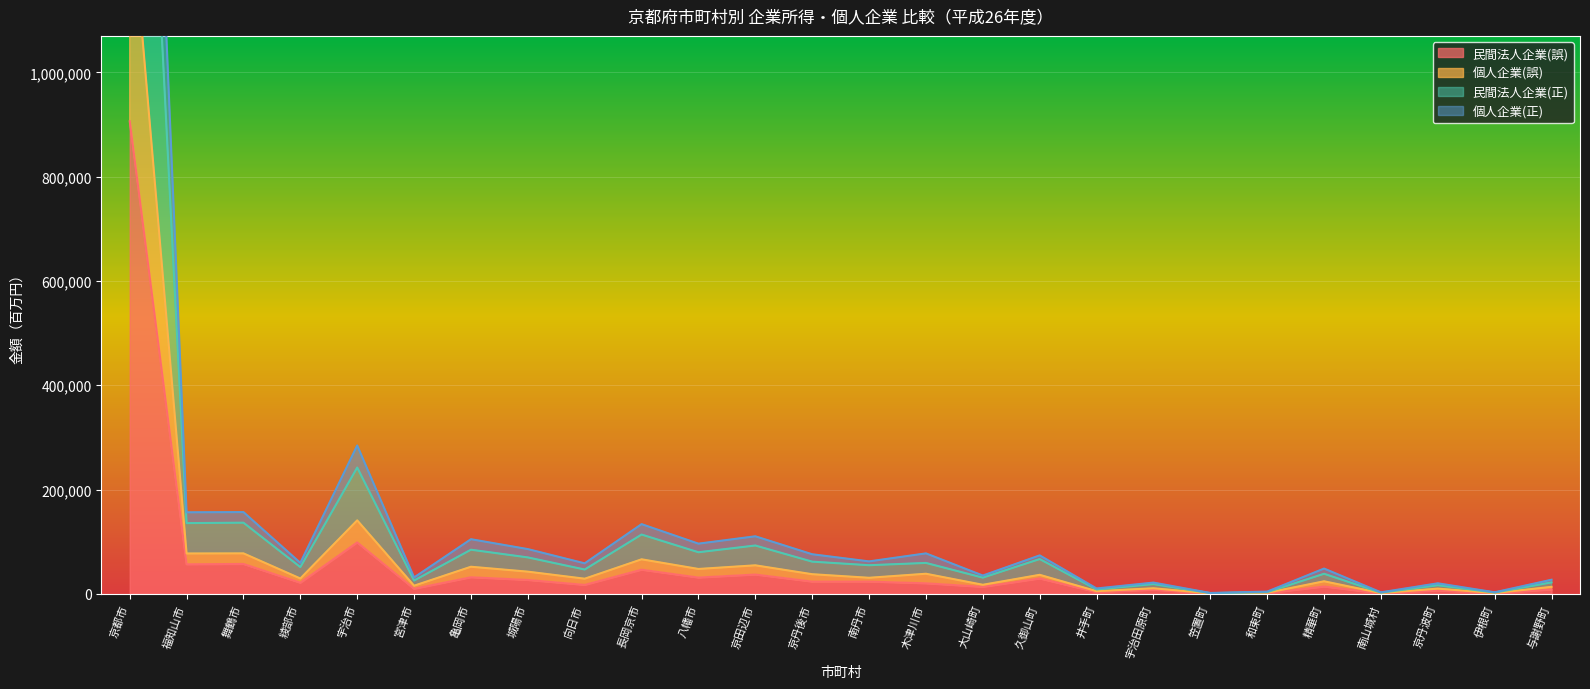

Which series changed the most between 向日市 and 八幡市?

個人企業(正)